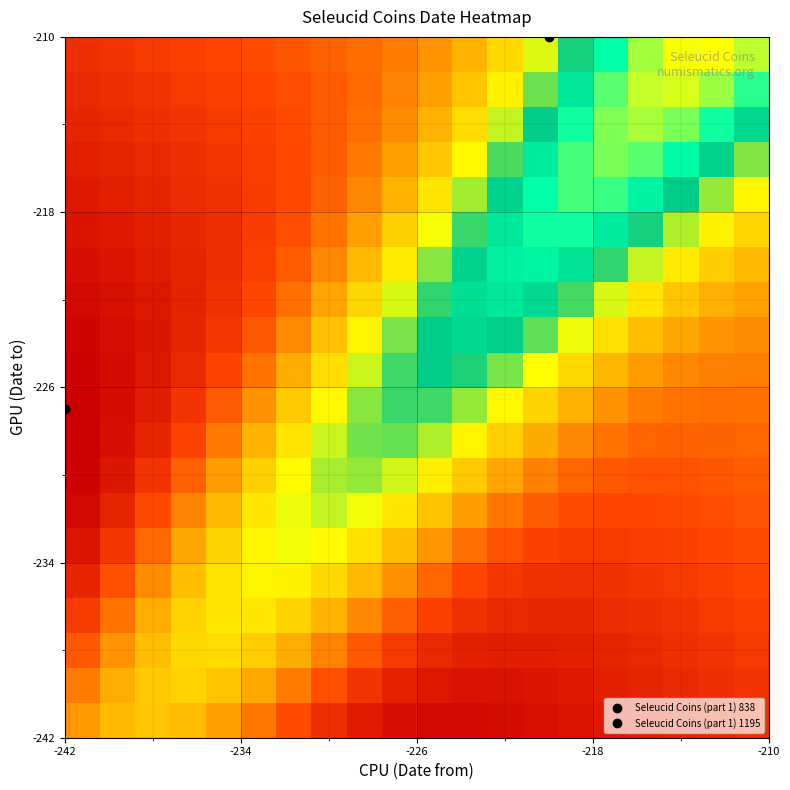

What is the greatest value displayed?

-179.5